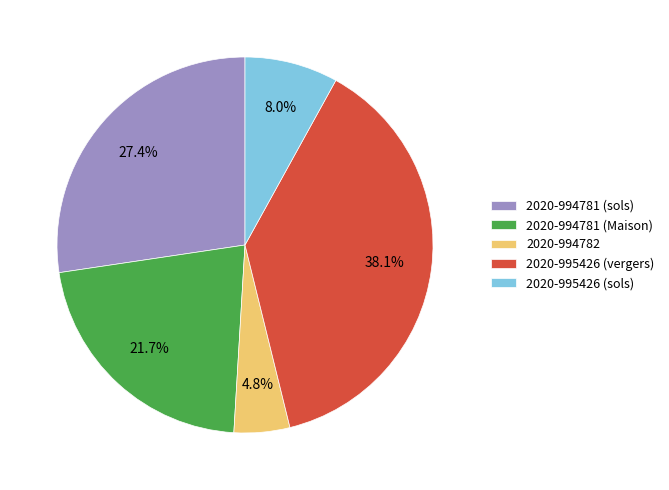

The 2020-995426 (vergers) slice represents 38% of the pie. True or false?

True